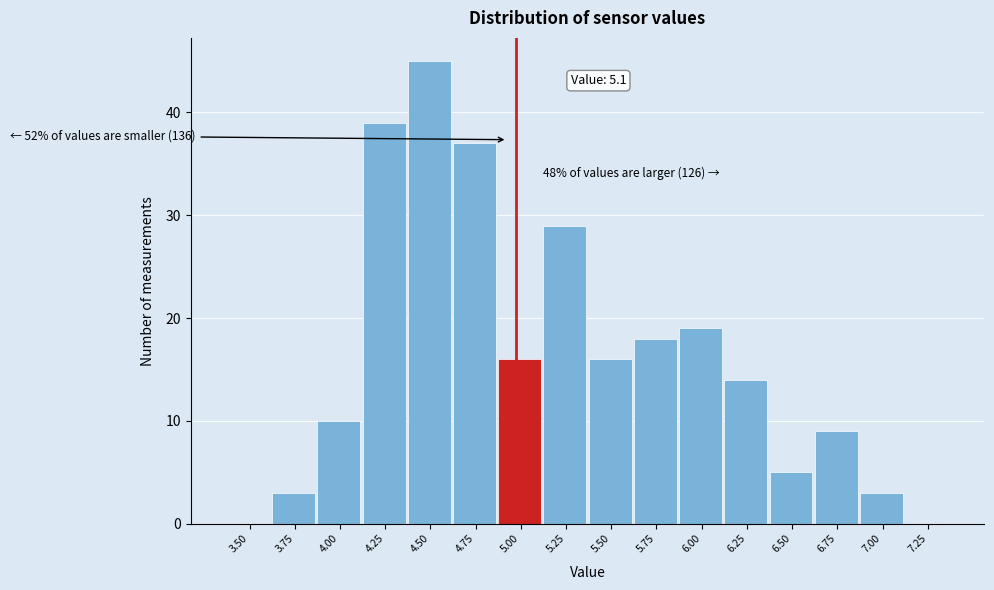

Reading left to right, what are all the values shown in this chart?

3.50=0	3.75=3	4.00=10	4.25=39	4.50=45	4.75=37	5.00=16	5.25=29	5.50=16	5.75=18	6.00=19	6.25=14	6.50=5	6.75=9	7.00=3	7.25=0